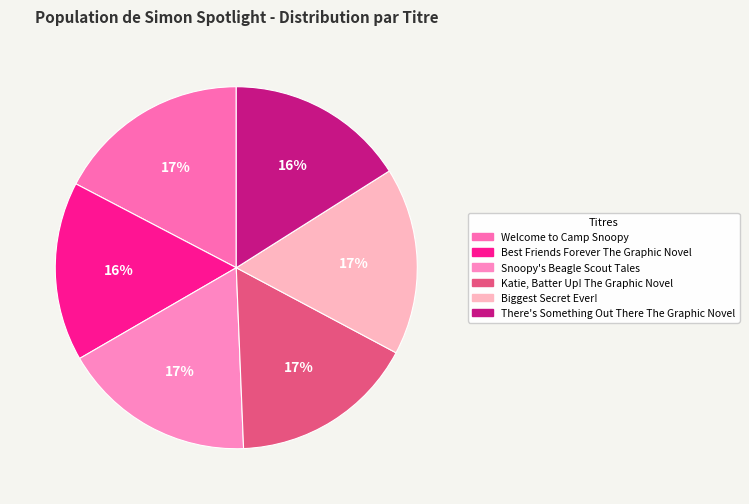

Count the number of slices in the pie.

6